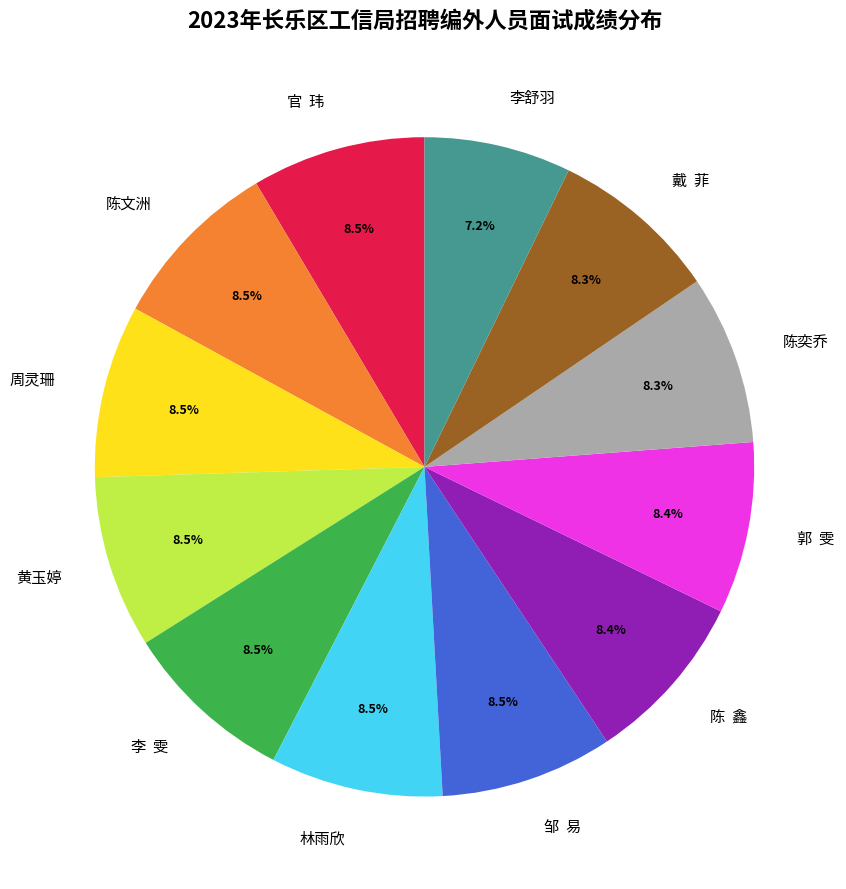

What is the smallest slice in the pie chart?

李舒羽